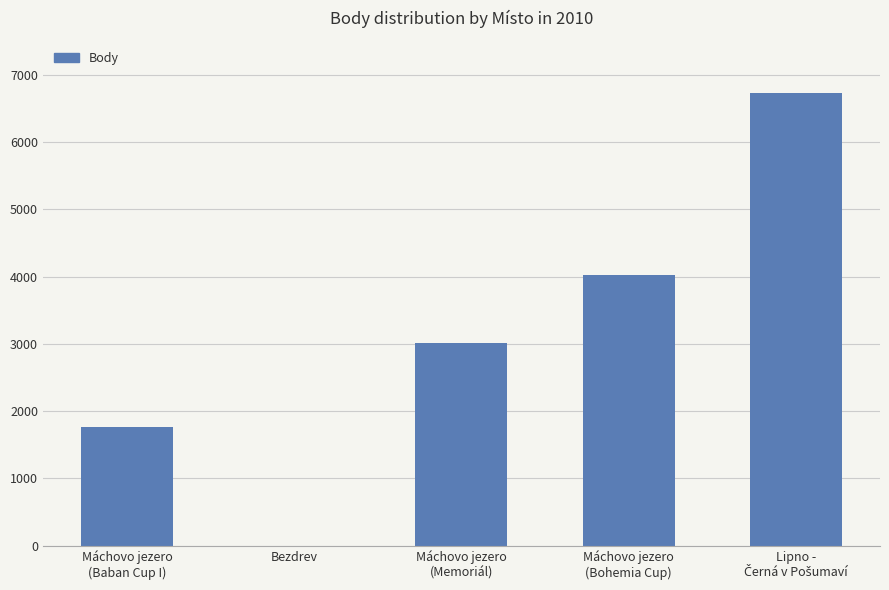

At which label is the value closest to 3366?

Máchovo jezero
(Memoriál)